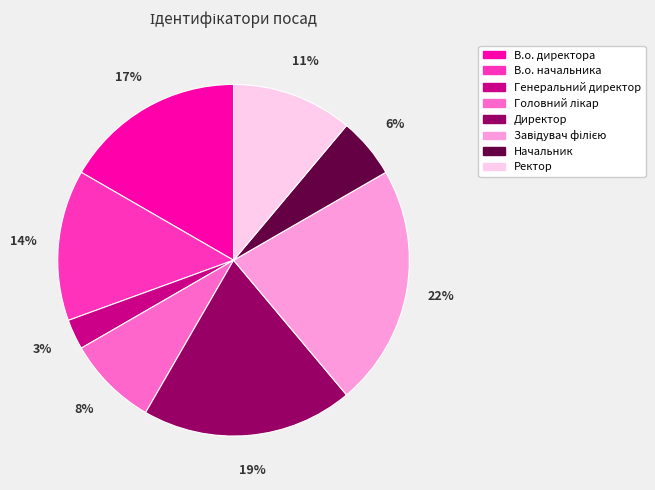

What percentage is the Начальник slice, to the nearest percent?

6%